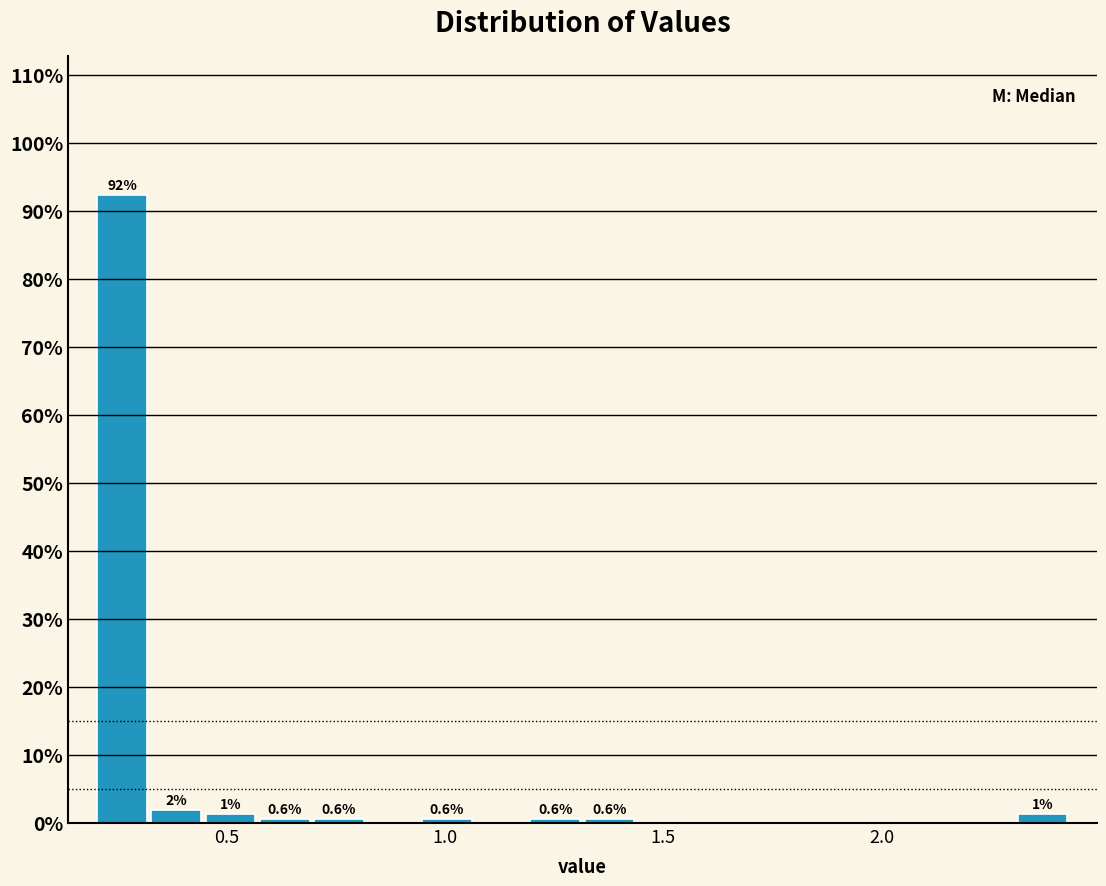

Around what value on the x-axis is the tallest bar? Give the approximate position of its centre, as read against the axis.

0.25